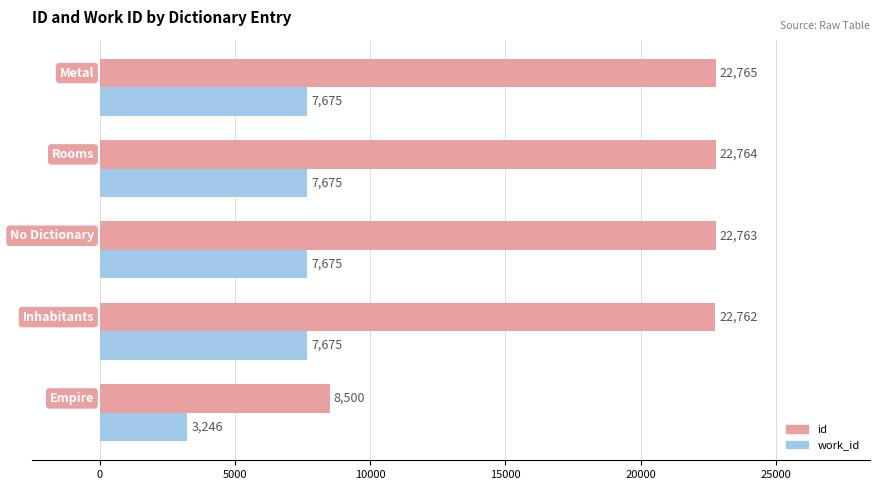

At how many categories does at least one series exceed 19086?

4